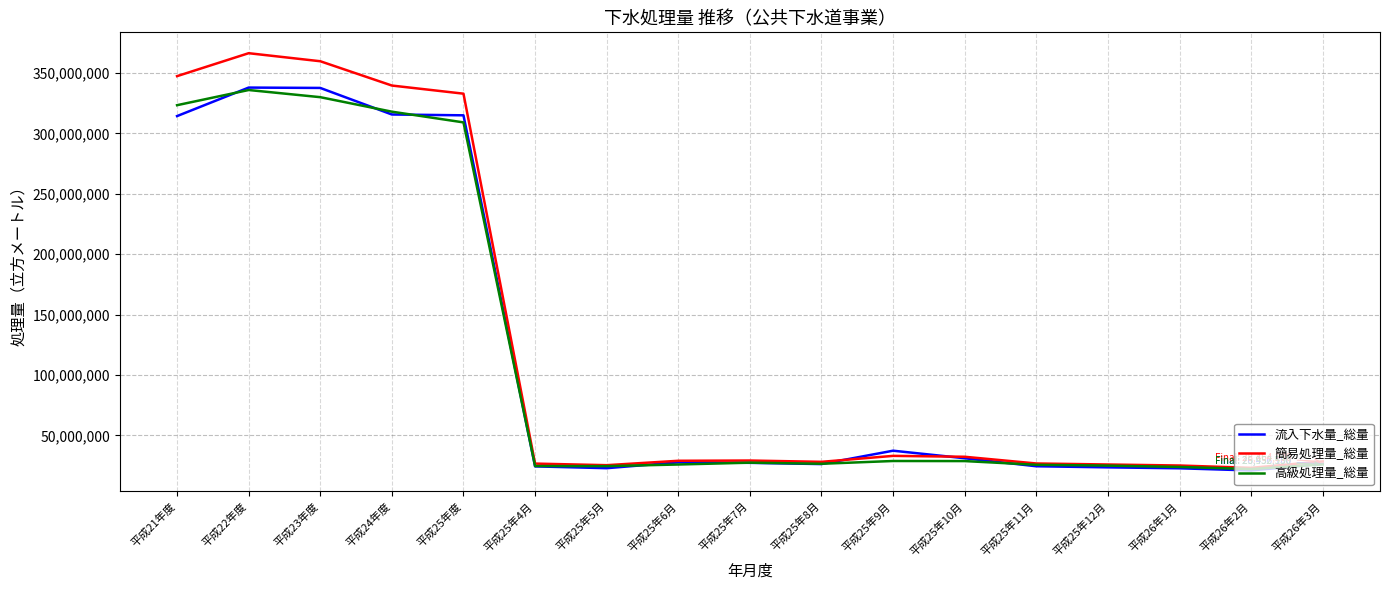

What is the minimum value for 簡易処理量_総量?

23133220